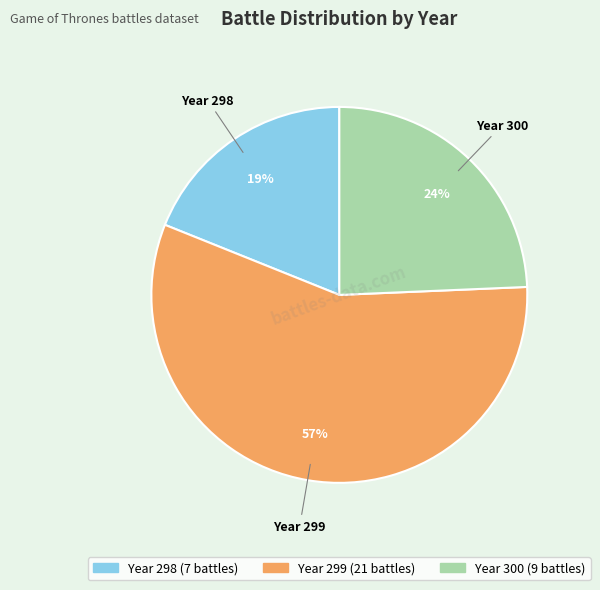

Is there a majority slice in this chart?

Yes